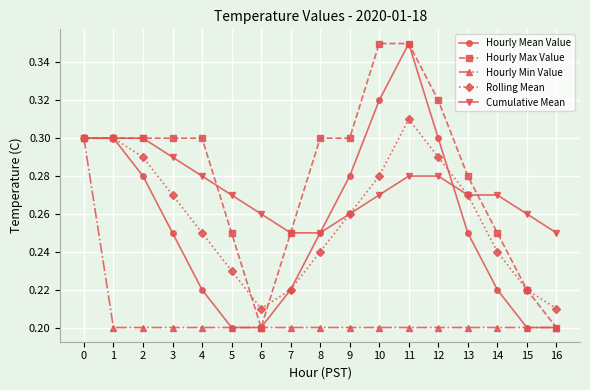

What are all the series names shown in the legend?

Hourly Mean Value, Hourly Max Value, Hourly Min Value, Rolling Mean, Cumulative Mean